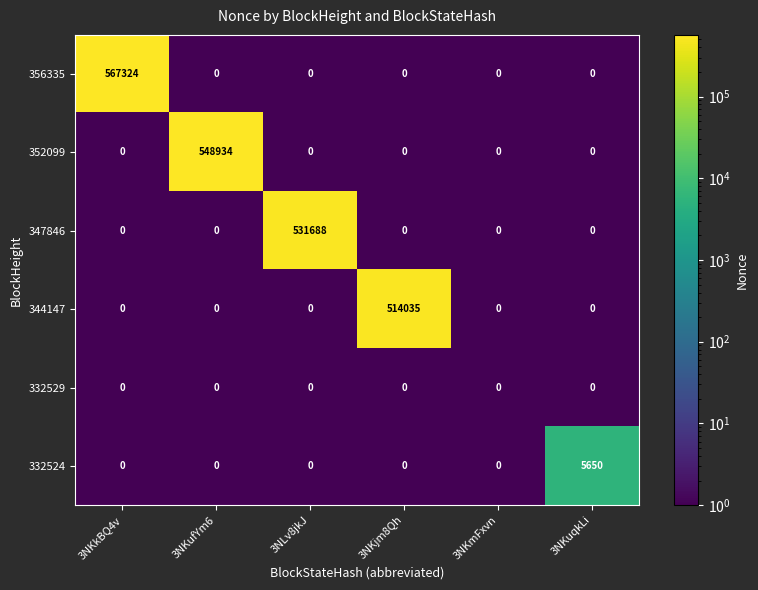

What is the sum of all 352099 values?

548934